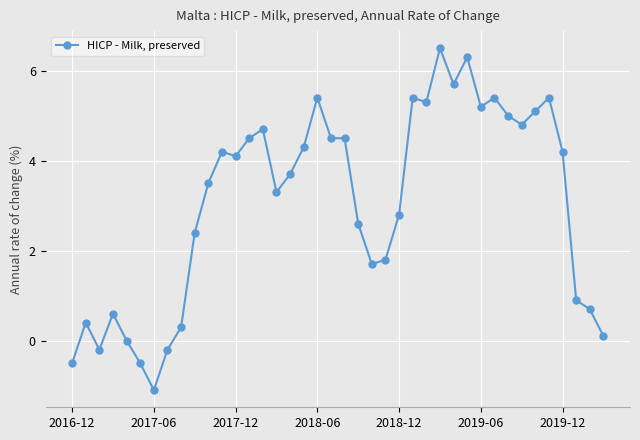

What is the sum of all values?

122.8